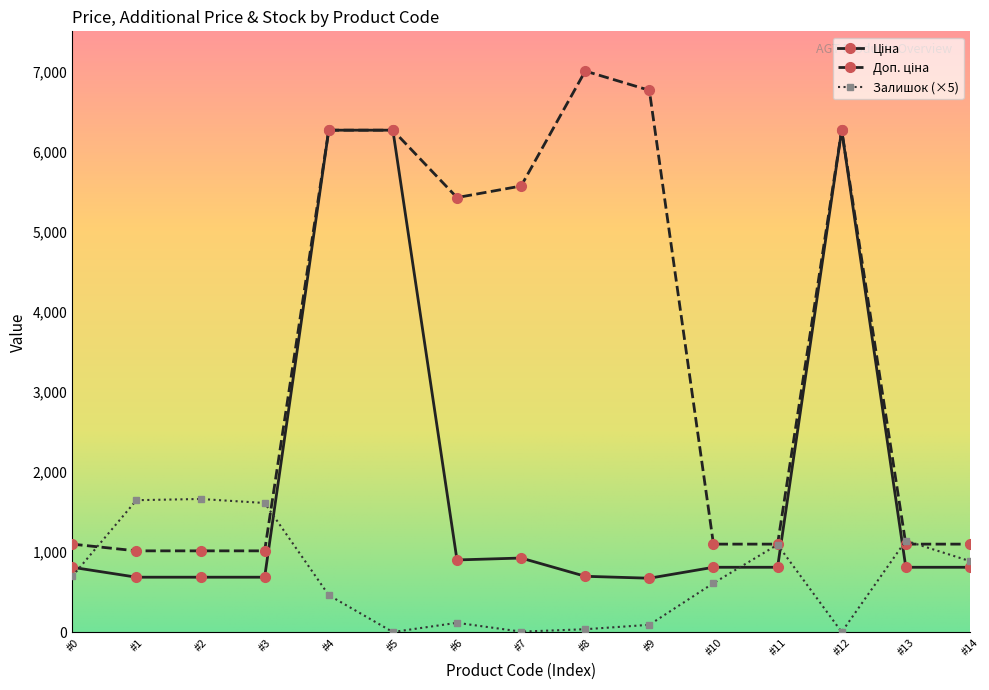

What is the spread (max minus min) of values at #14?

288.7